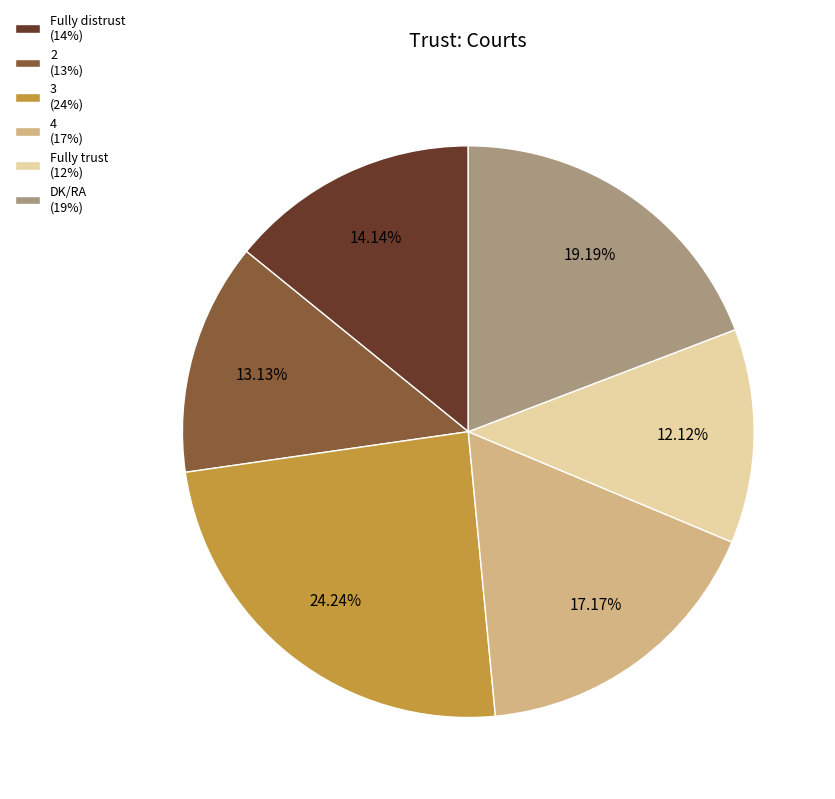

What is the ratio of the value at 3 to the value at Fully distrust?

1.7